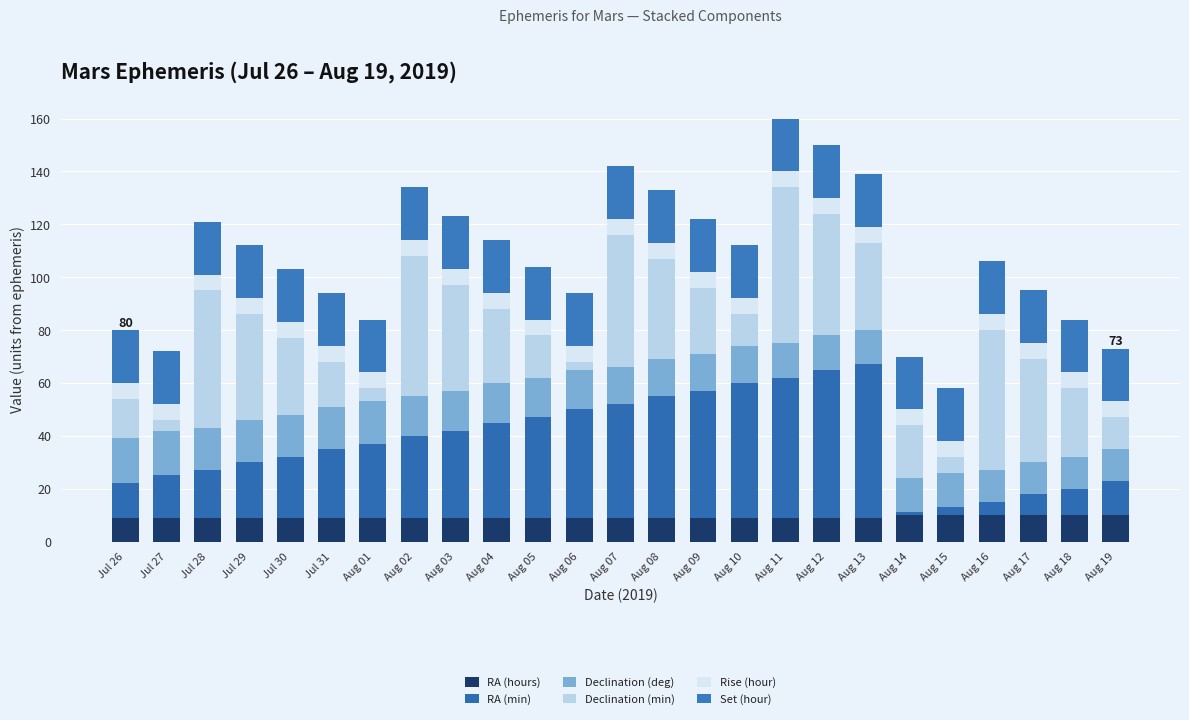

What are all the series names shown in the legend?

RA (hours), RA (min), Declination (deg), Declination (min), Rise (hour), Set (hour)